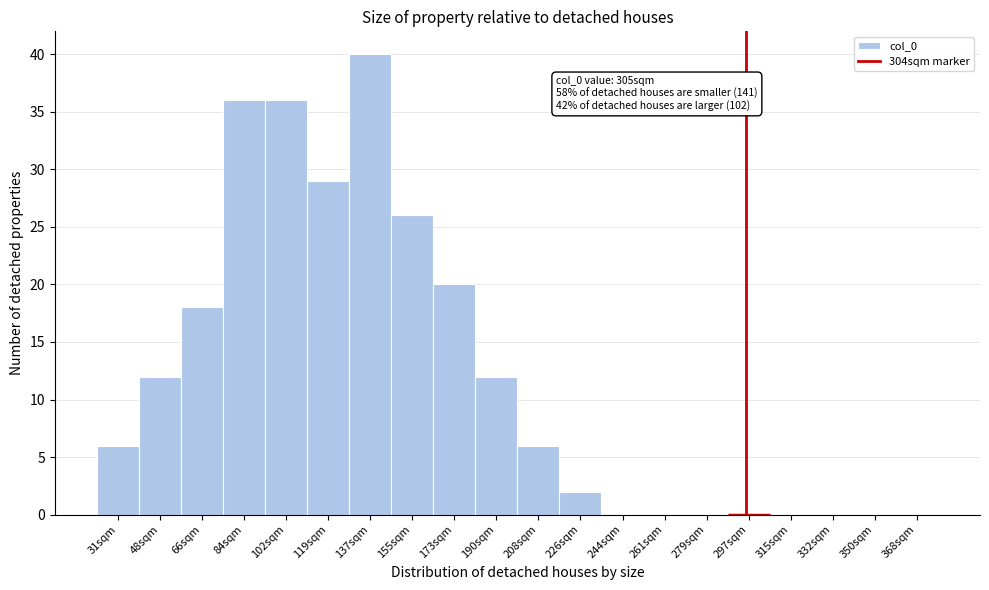

Reading right to left, list all the values displayed in this chart.

368sqm=0	350sqm=0	332sqm=0	315sqm=0	297sqm=0	279sqm=0	261sqm=0	244sqm=0	226sqm=2	208sqm=6	190sqm=12	173sqm=20	155sqm=26	137sqm=40	119sqm=29	102sqm=36	84sqm=36	66sqm=18	48sqm=12	31sqm=6